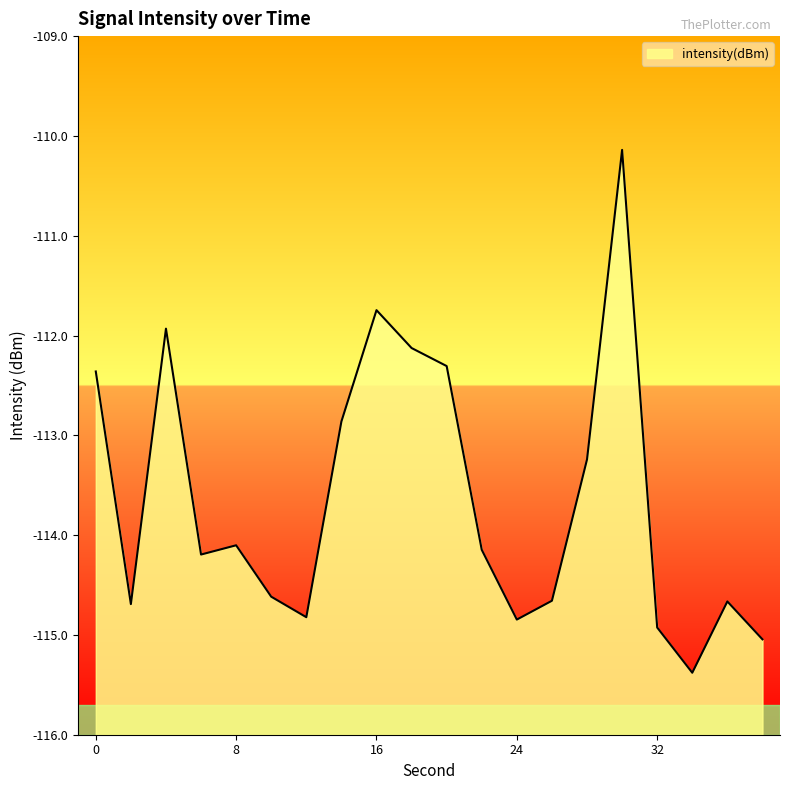

Reading right to left, extract all data points from this chart.

38=-115.0	36=-114.7	34=-115.4	32=-114.9	30=-110.1	28=-113.2	26=-114.7	24=-114.8	22=-114.1	20=-112.3	18=-112.1	16=-111.7	14=-112.9	12=-114.8	10=-114.6	8=-114.1	6=-114.2	4=-111.9	2=-114.7	0=-112.4